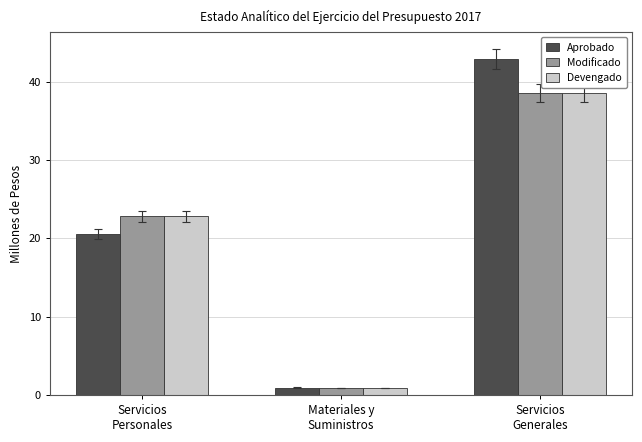

True or false: Aprobado has a value of 0.9 at Materiales y
Suministros.

True